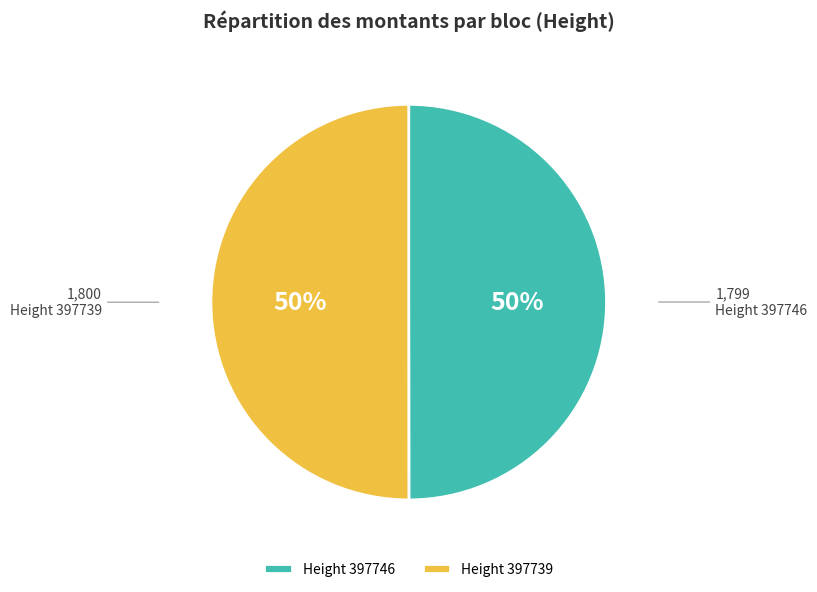

How many segments does this pie chart have?

2